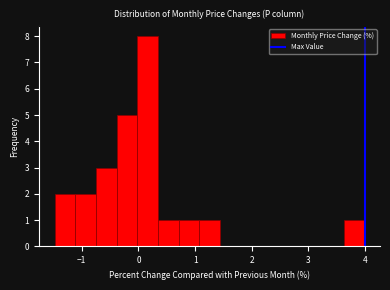

Around what value on the x-axis is the tallest bar? Give the approximate position of its centre, as read against the axis.

0.2